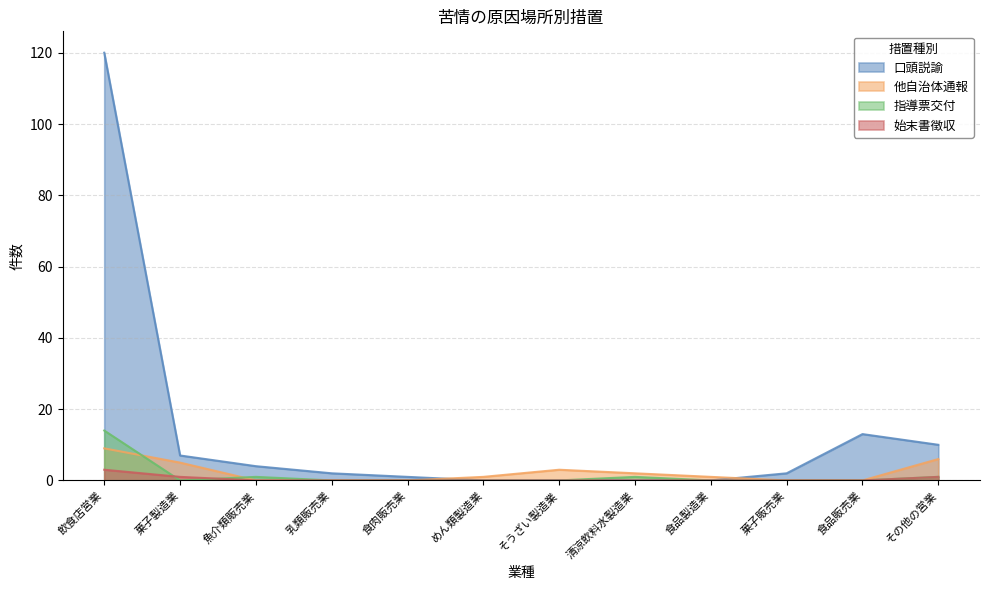

What is the difference between the second highest and minimum values in the 指導票交付 series?

1